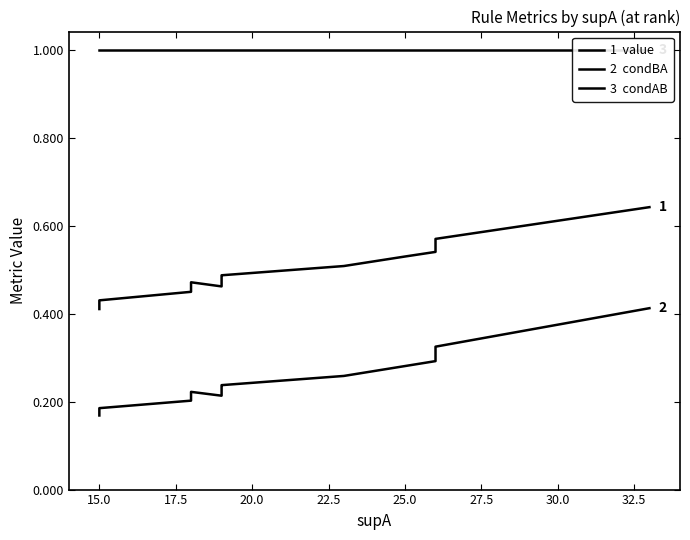

Count the 2  condBA values in the range 0 to 1.

16